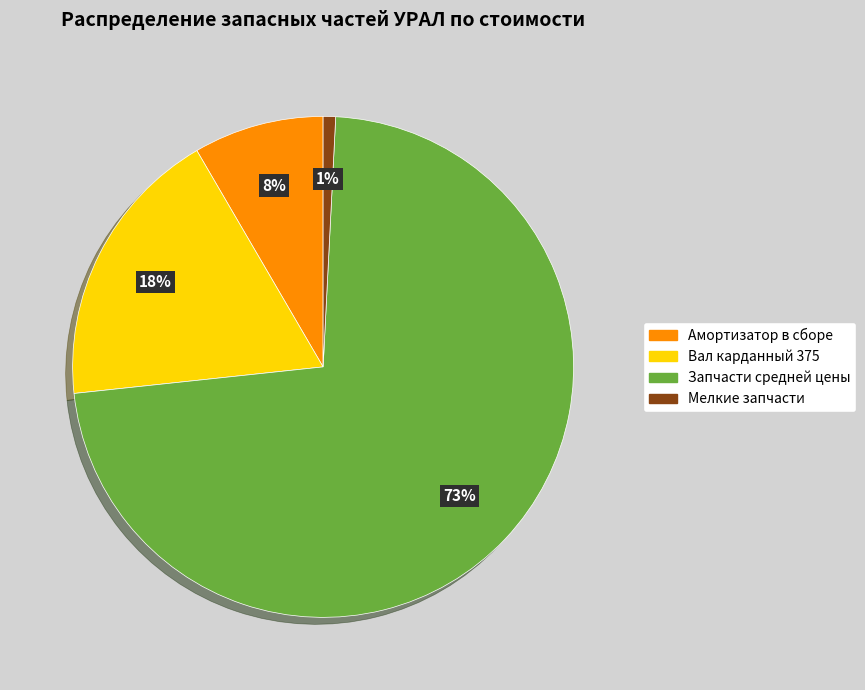

To the nearest percent, what is the average slice percentage?

25%